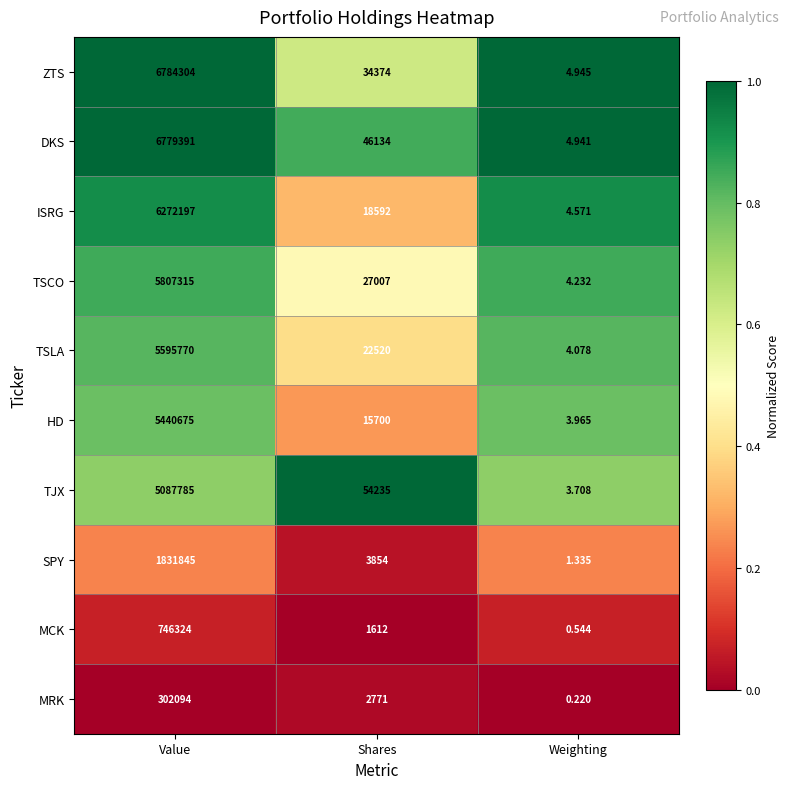

Where is SPY nearest to the value 915923?

Shares